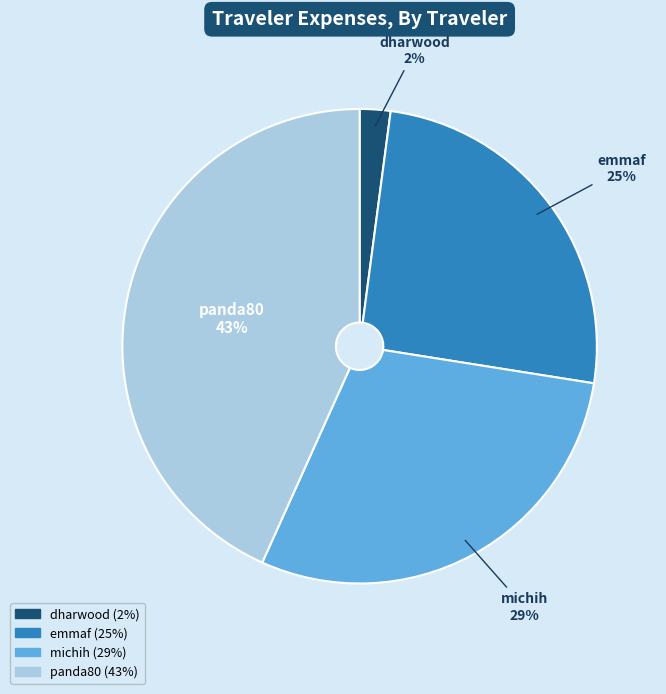

Rank the categories by value from lowest to highest.

dharwood, emmaf, michih, panda80